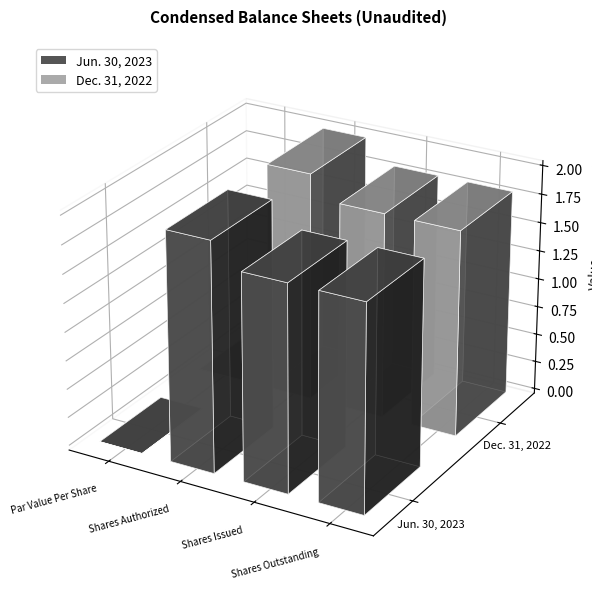

What is the label of the 4th bar from the right?

Par Value Per Share